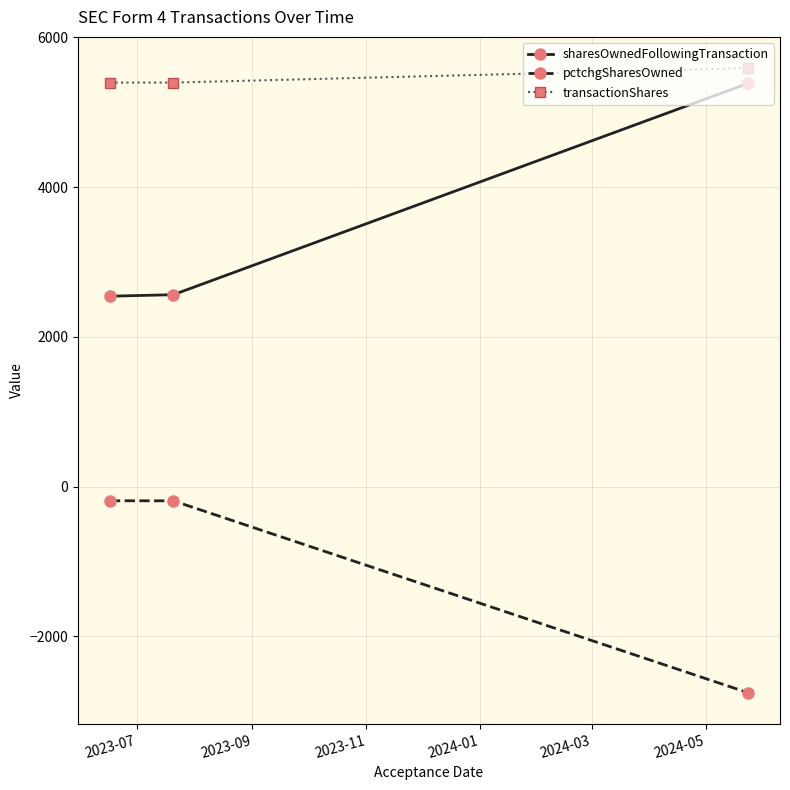

Does the chart have visible grid lines?

Yes